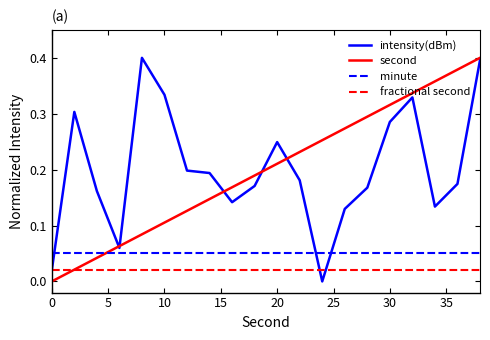

True or false: minute and fractional second intersect in this chart.

False